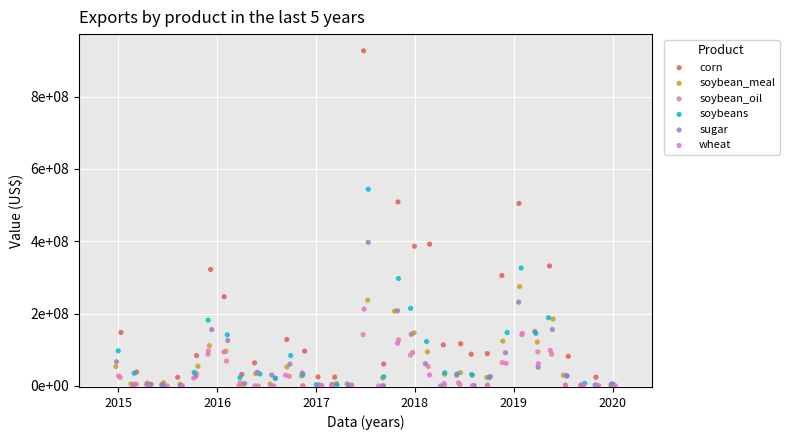

What are all the series names shown in the legend?

corn, soybean_meal, soybean_oil, soybeans, sugar, wheat